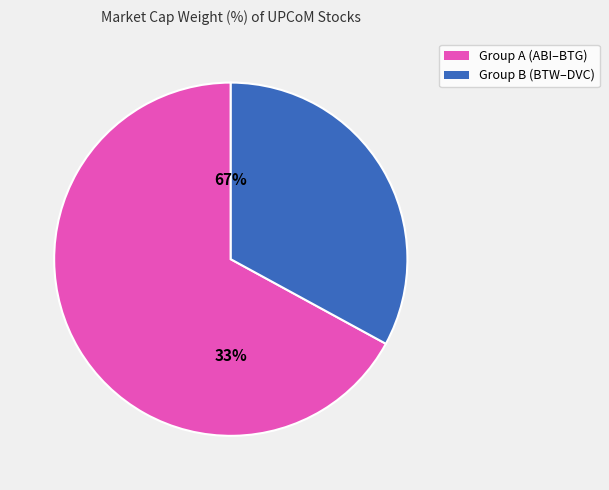

Is the sum of BHP and BVN greater than half?

No